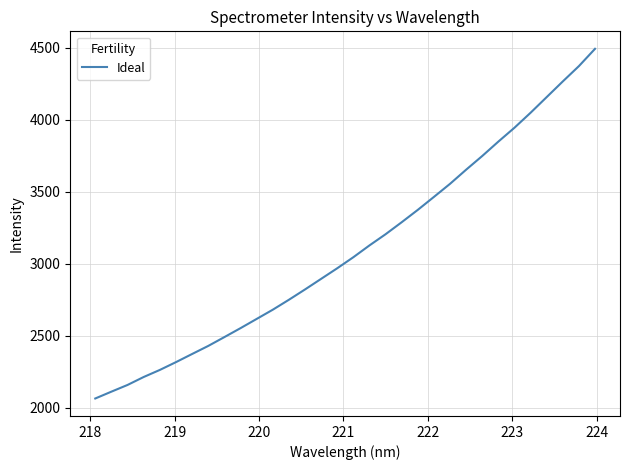

What is the maximum value shown in the chart?

4493.7